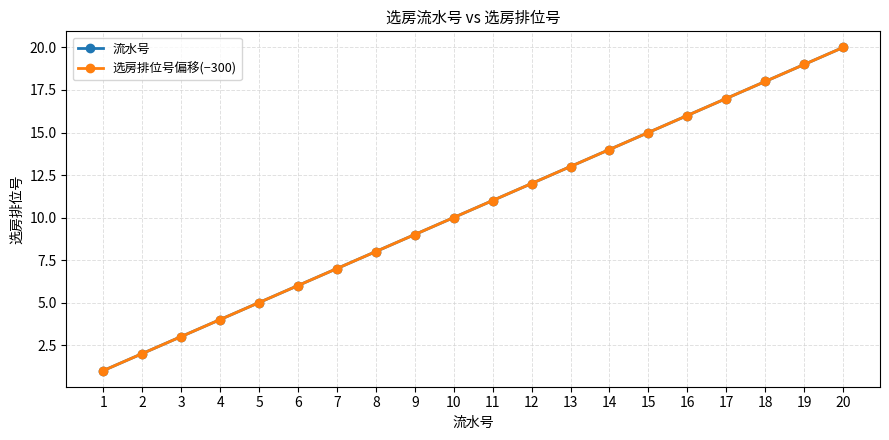

What is the lowest value of the 选房排位号偏移(−300) series?

1